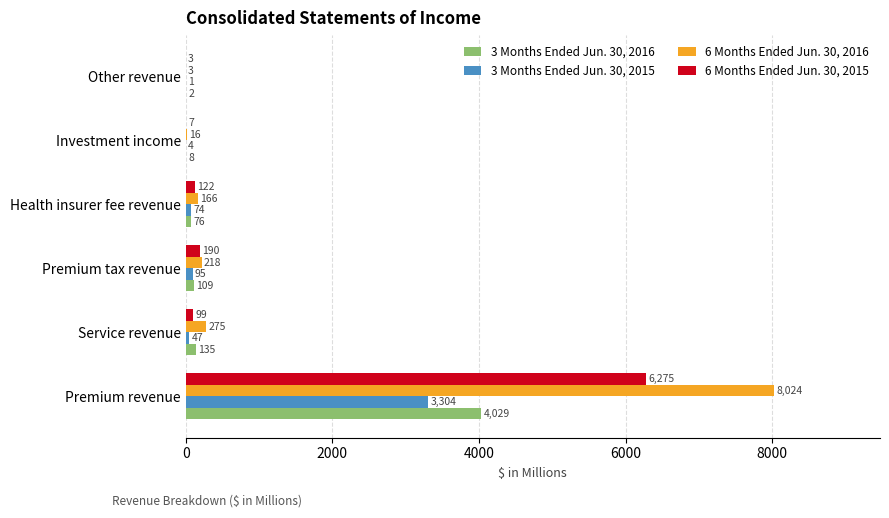

The value of 6 Months Ended Jun. 30, 2015 at Other revenue is 3. True or false?

True